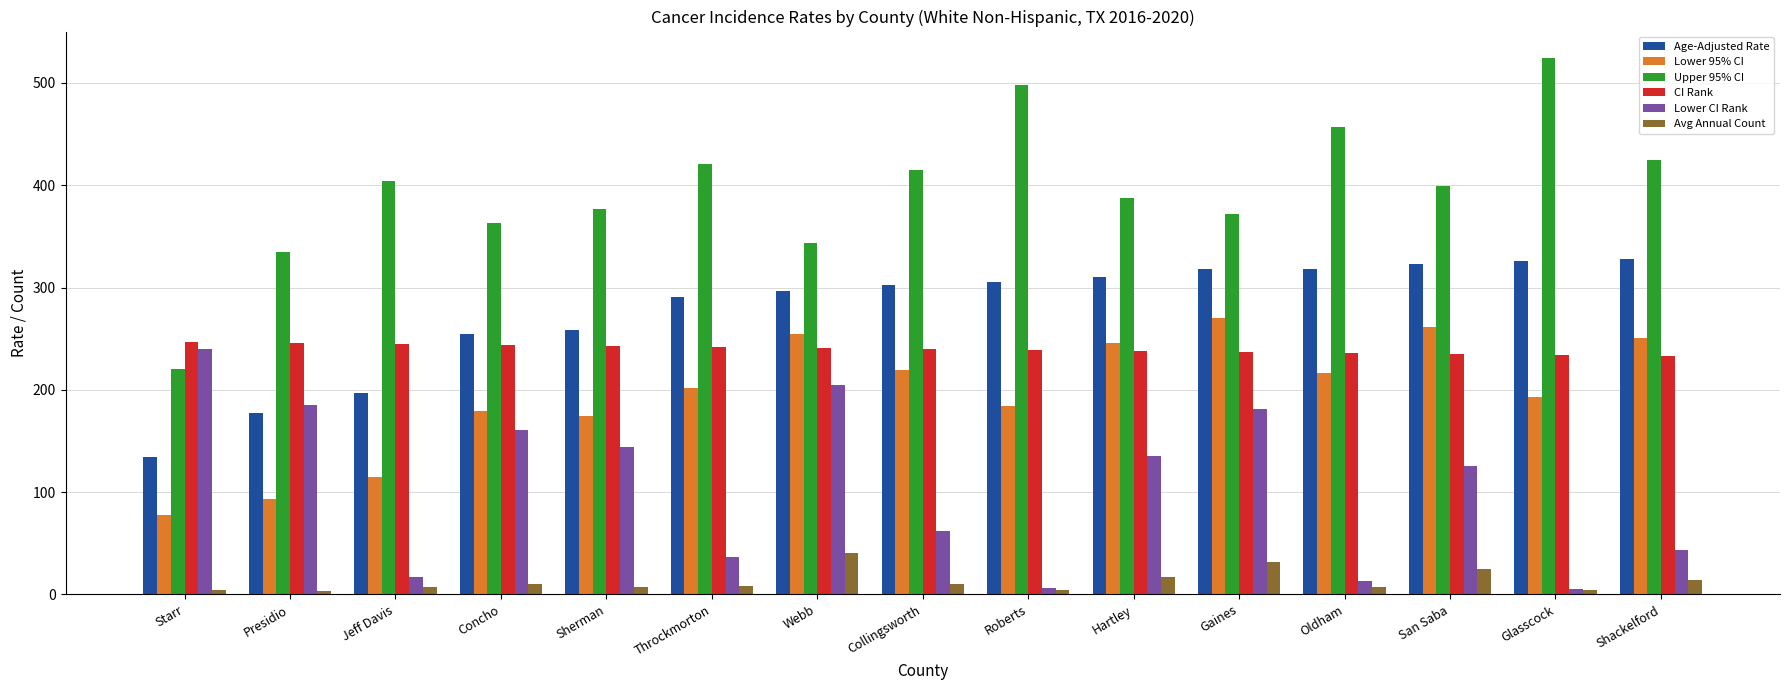

Is the value of Lower 95% CI at Gaines greater than the value of Lower CI Rank at Gaines?

Yes